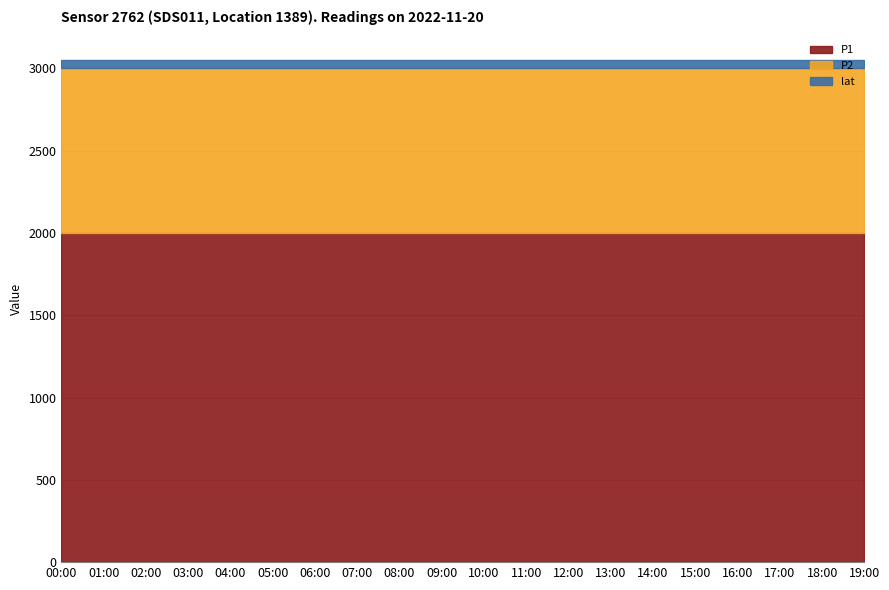

How many lines are shown in the chart?

3